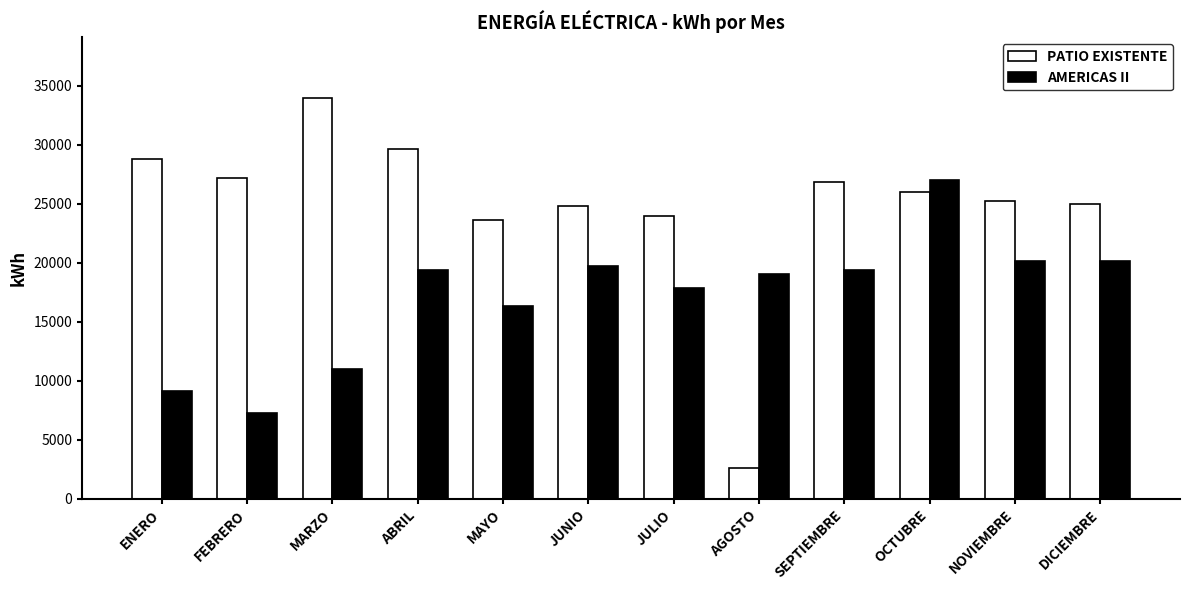

The PATIO EXISTENTE series shows 26800 at SEPTIEMBRE. True or false?

True